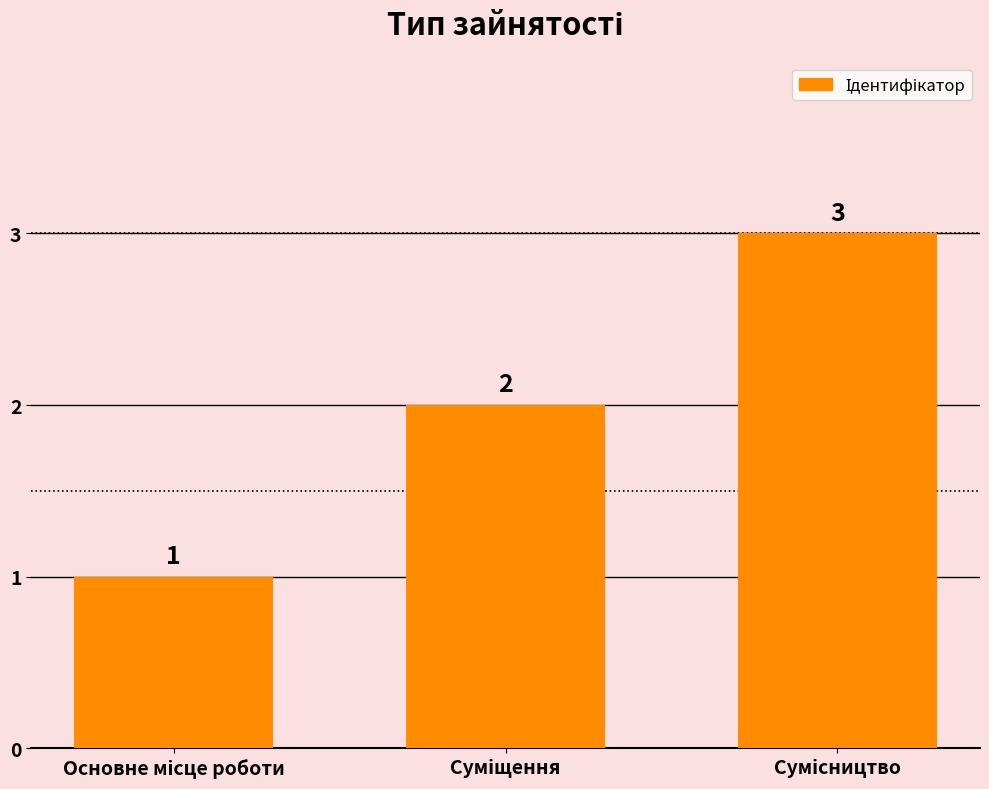

What is the value of the 3rd bar from the left?

3